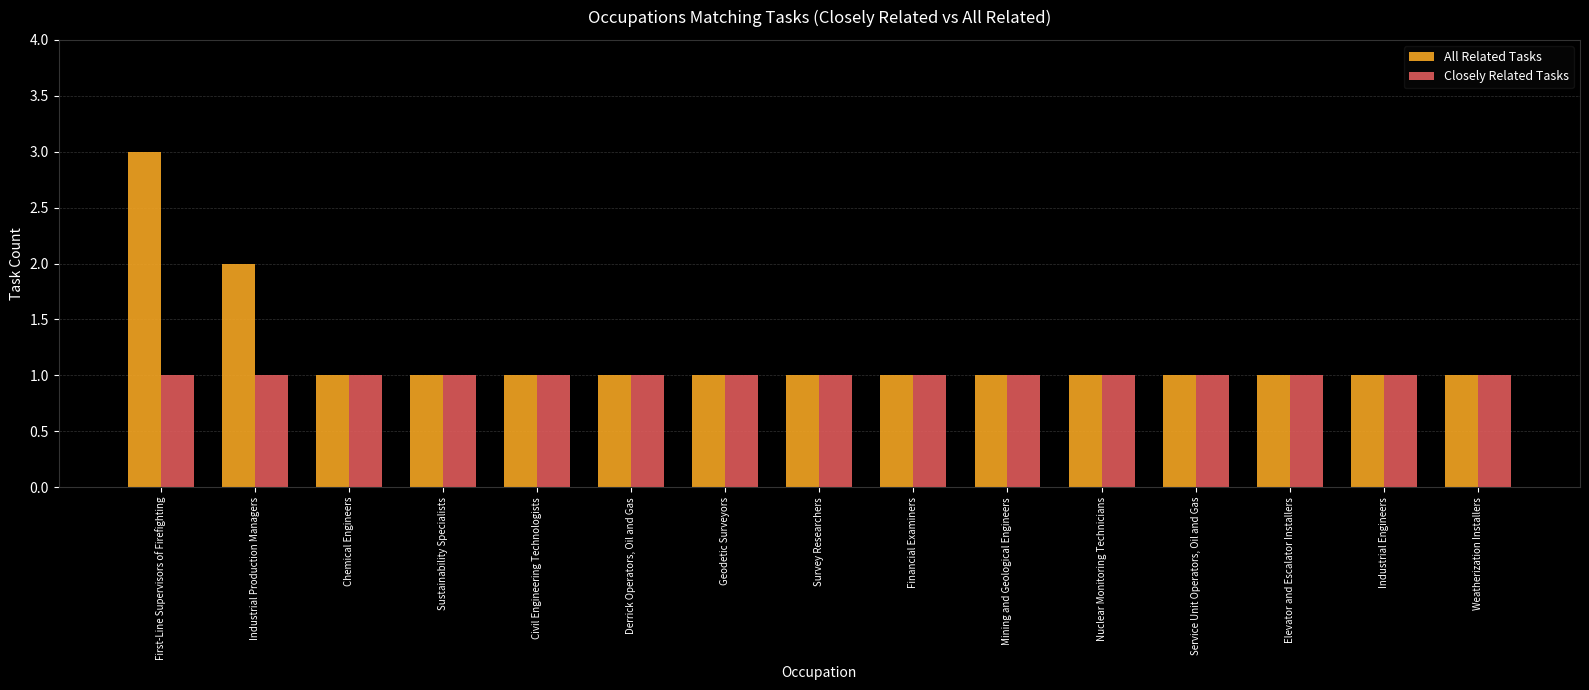

What are all the series names shown in the legend?

All Related Tasks, Closely Related Tasks